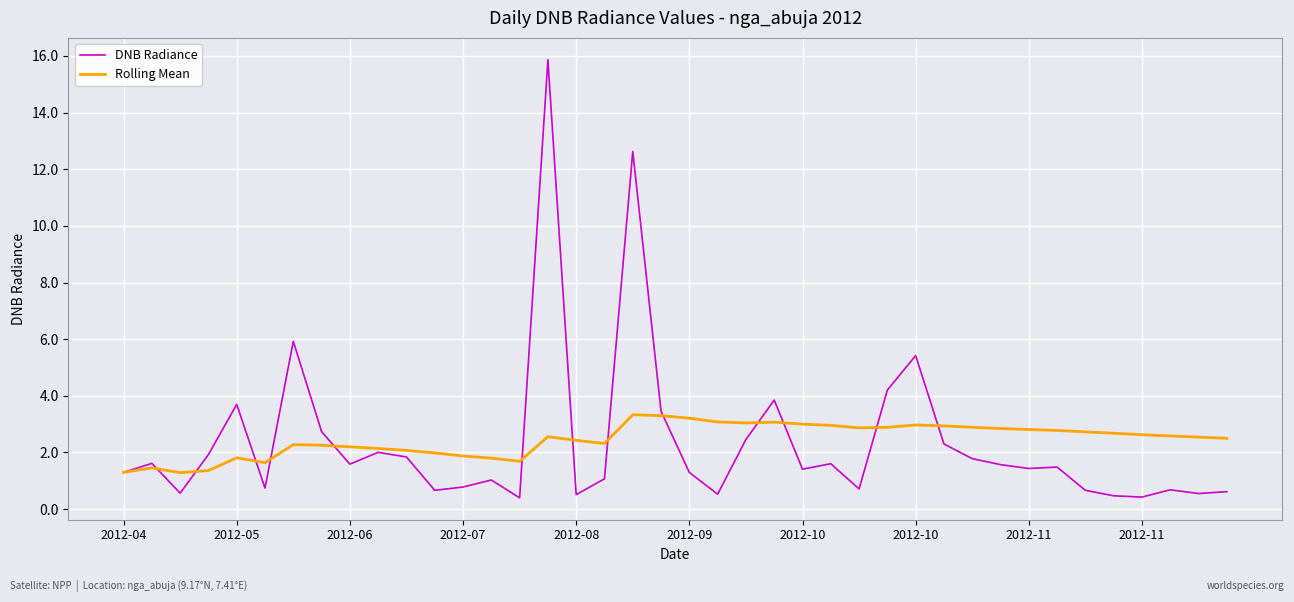

Which series has the widest spread of values?

DNB Radiance